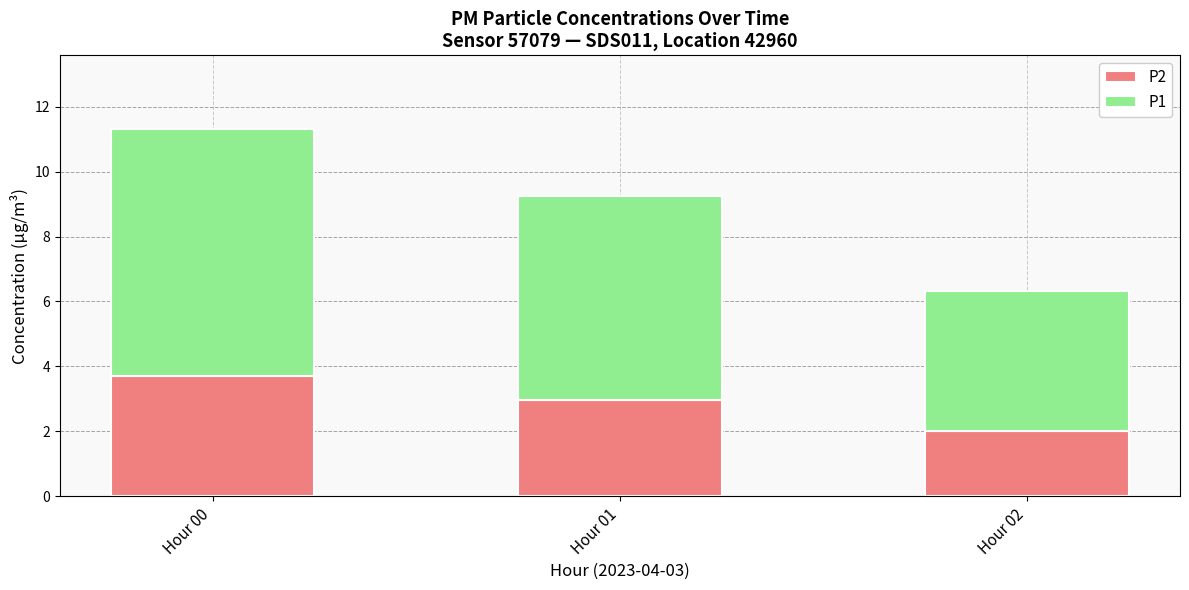

What is the sum of all P2 values?

8.7